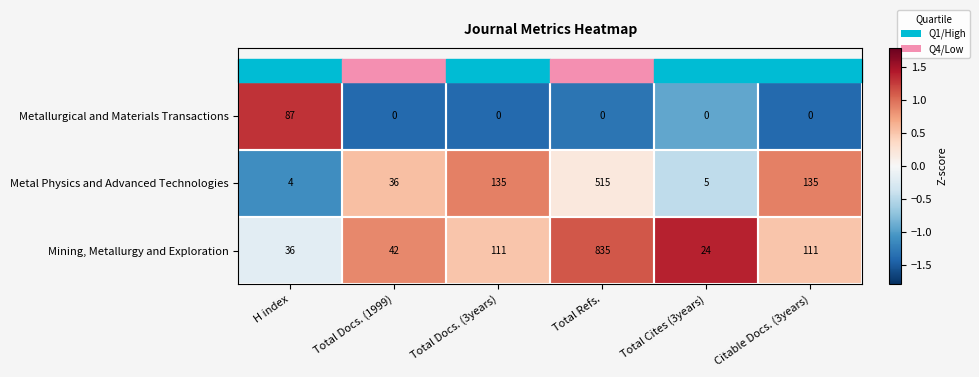

Is it true that Metallurgical and Materials Transactions equals -36 at Total Docs. (3years)?

False